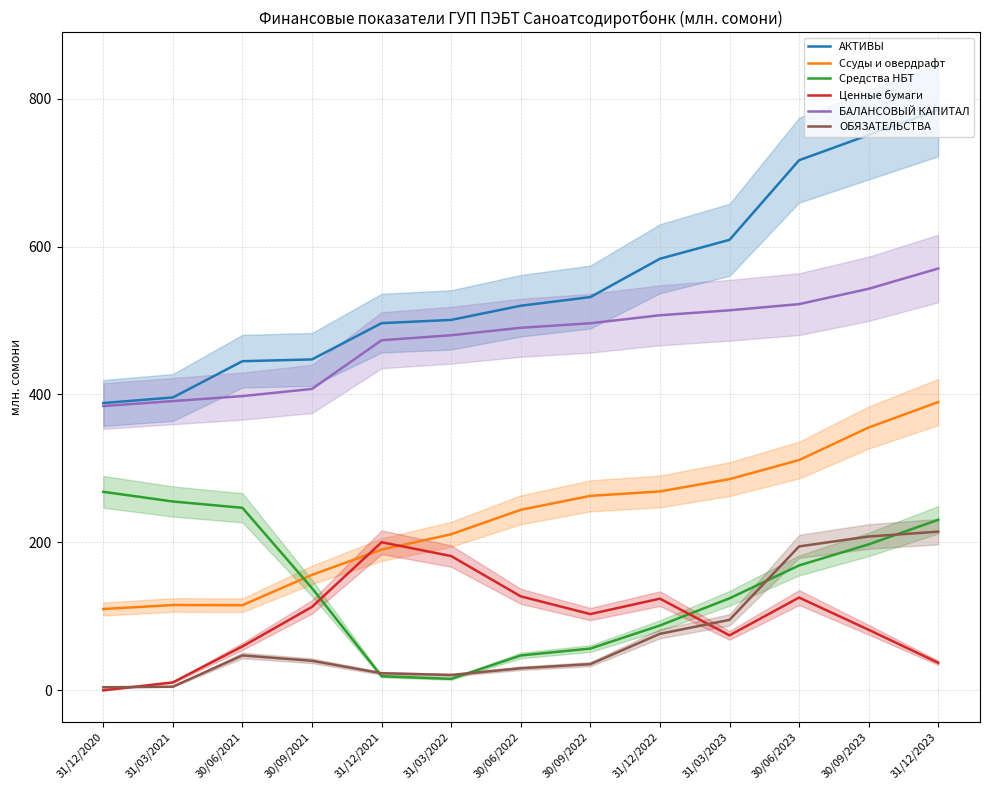

Which series changed the most between 31/12/2021 and 30/06/2022?

Ценные бумаги